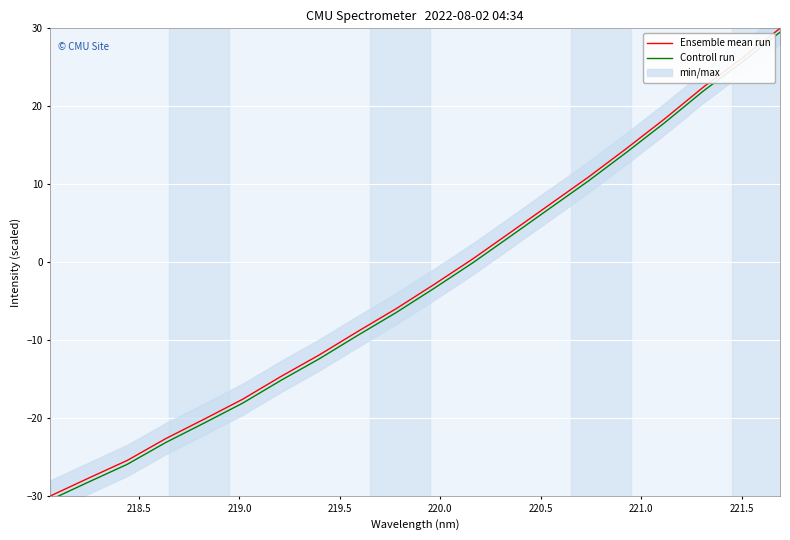

What is the maximum value for Ensemble mean run?

30.0